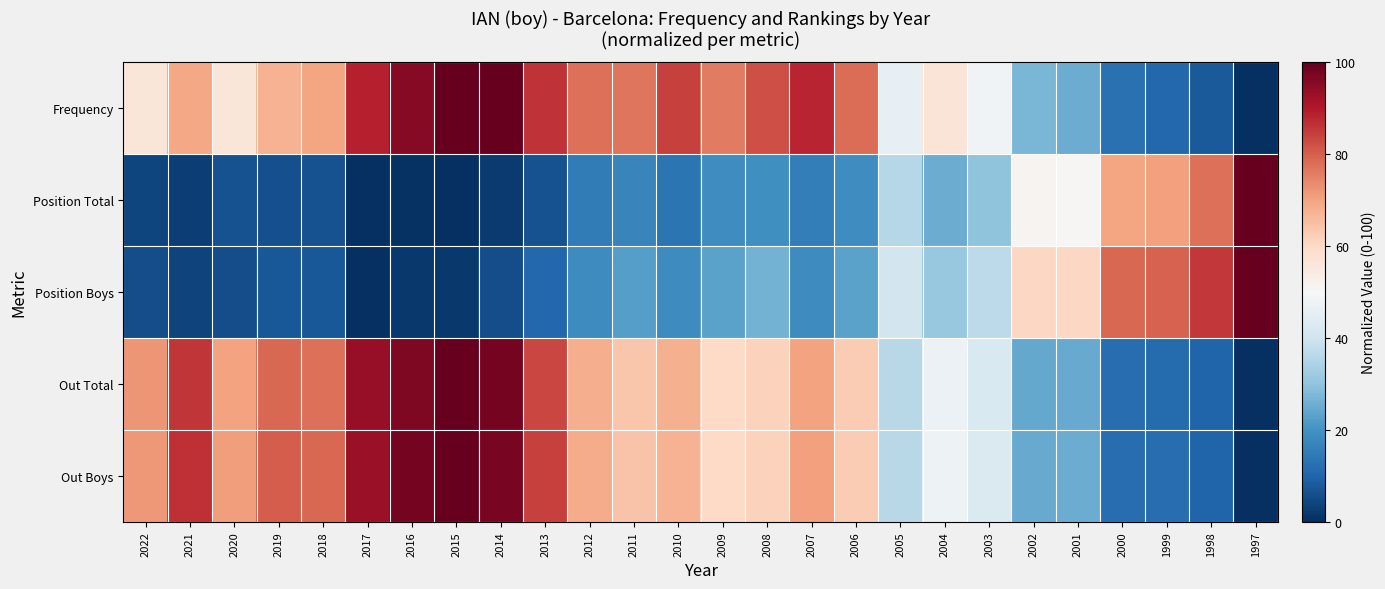

At which category is the sum across all series the highest?

2014